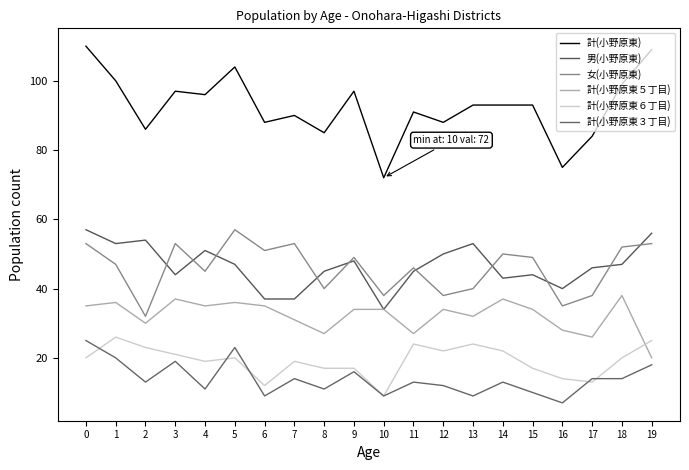

What is the approximate value of 計(小野原東６丁目) at 5?

20